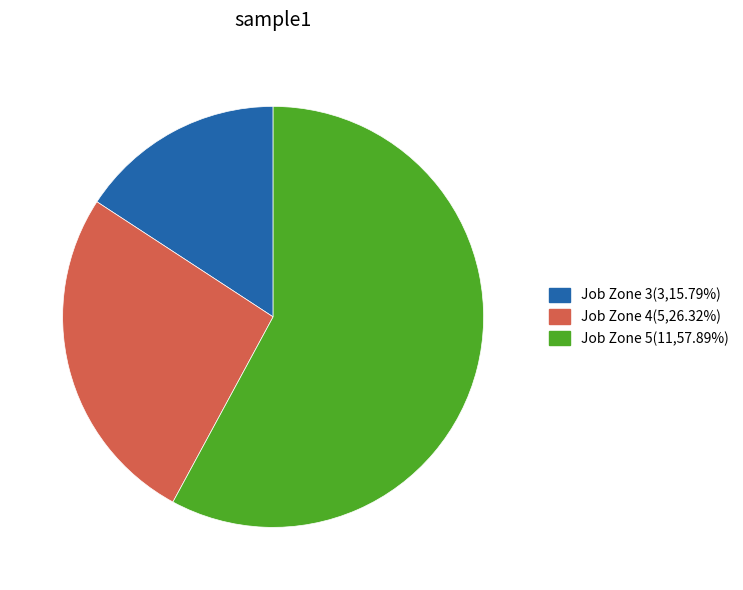

Is there any slice that represents more than half of the pie?

Yes